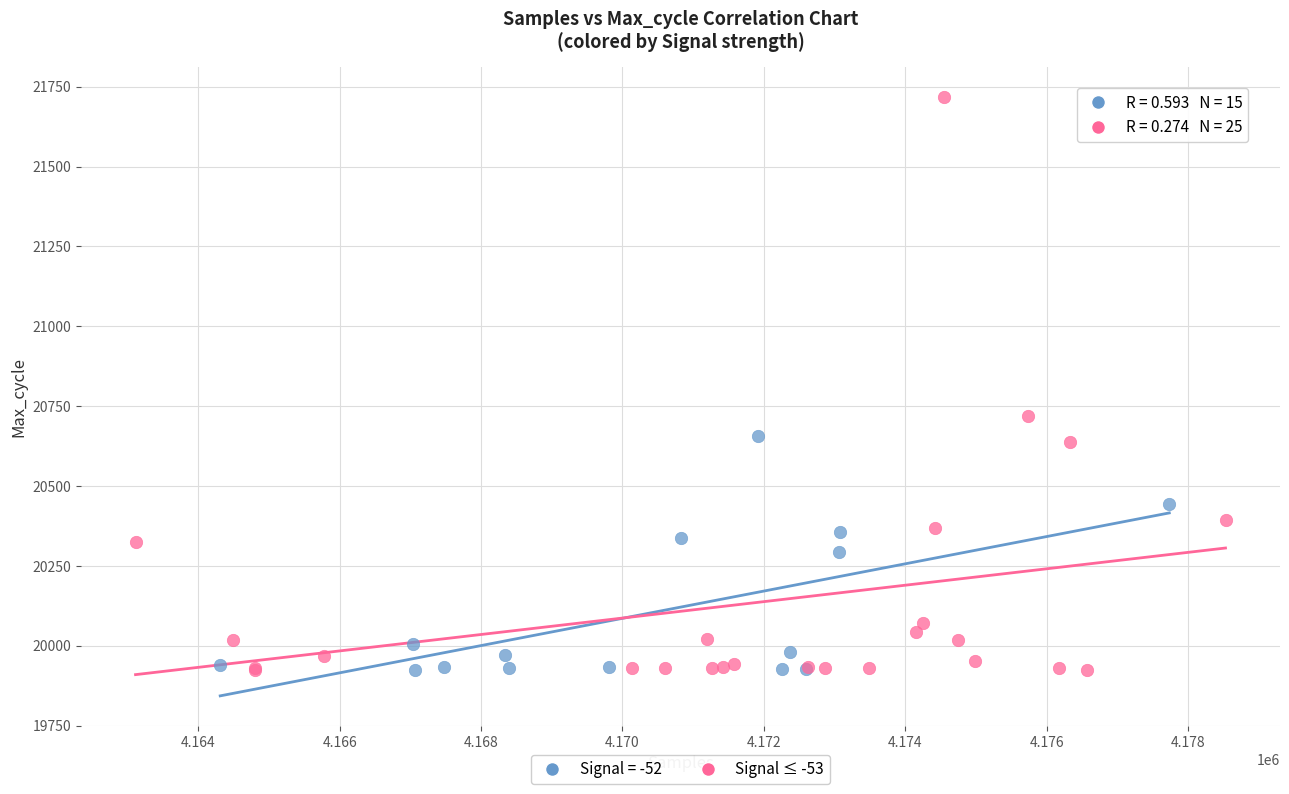

Which series has the widest spread of Y values?

Signal ≤ -53